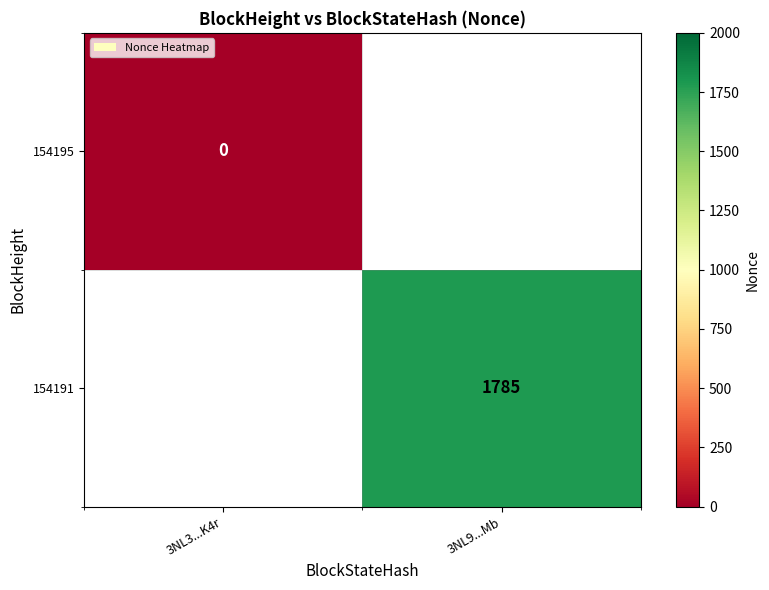

Rank the categories by 154195 value from highest to lowest.

3NL3...K4r, 3NL9...Mb